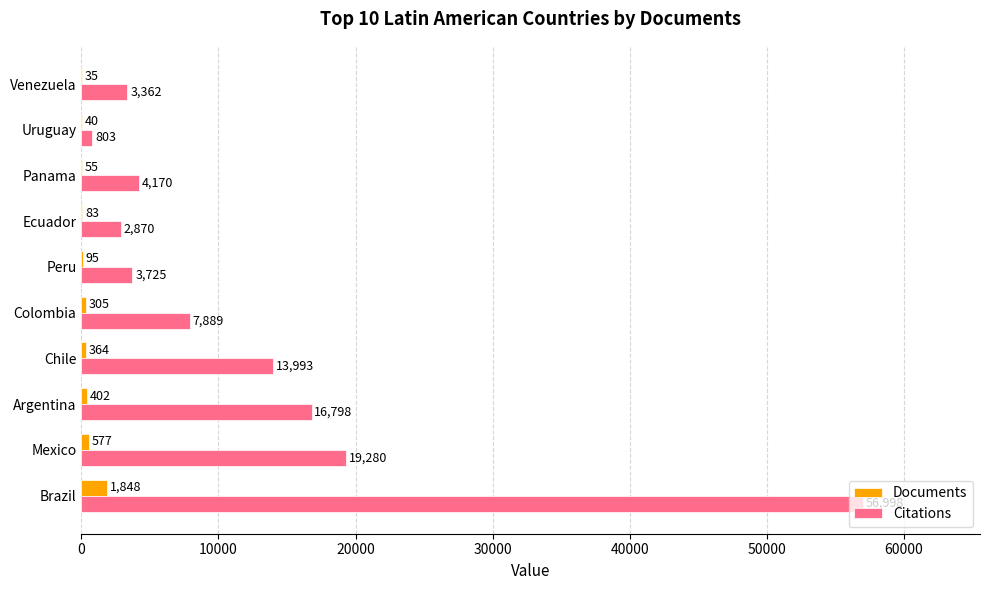

Count the number of data series in this chart.

2